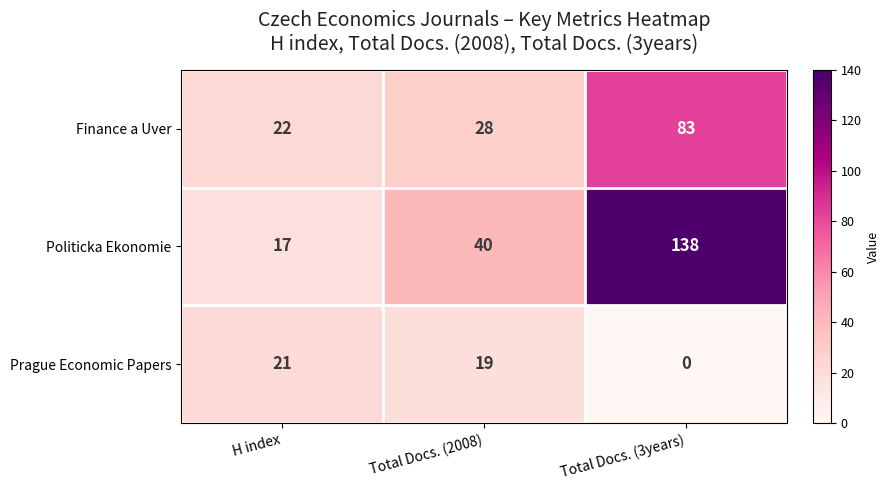

At which label does Finance a Uver reach its peak?

Total Docs. (3years)